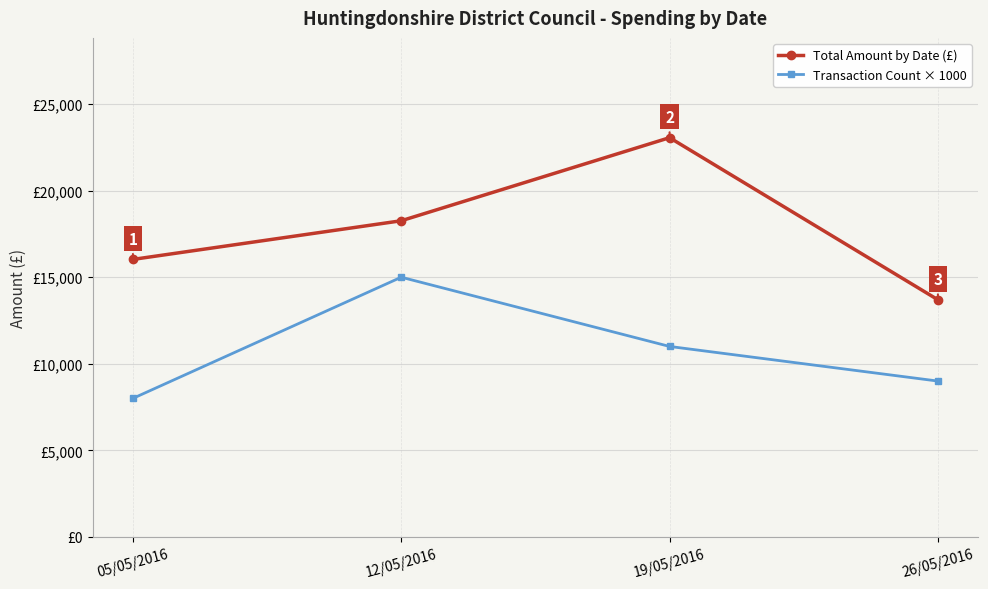

True or false: Total Amount by Date (£) has more than 1 points higher than both neighbors.

False